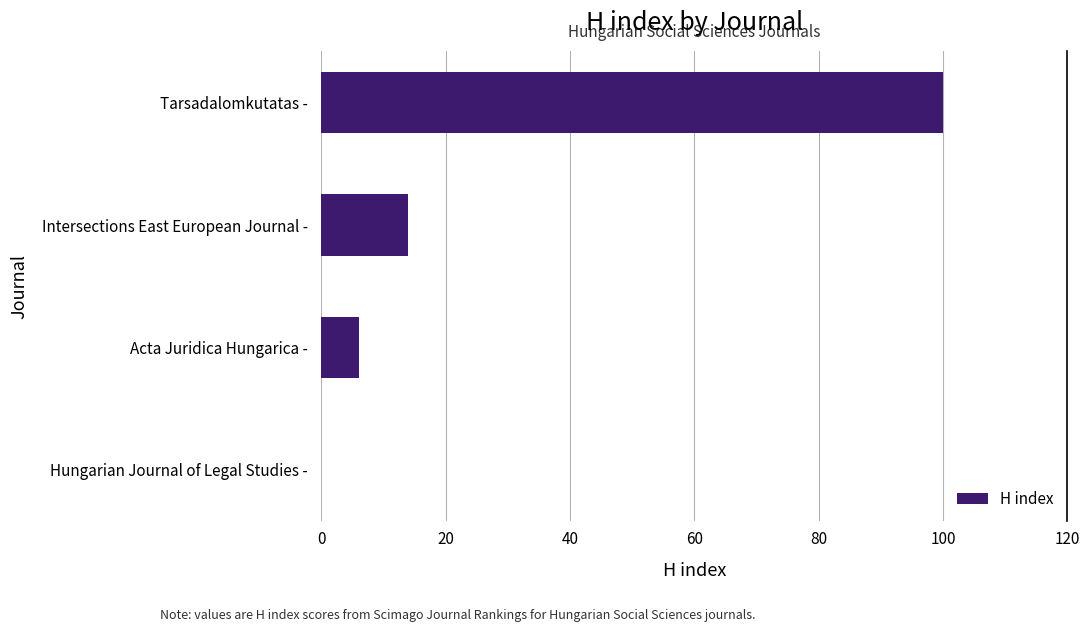

Which label corresponds to the largest value in the chart?

Tarsadalomkutatas -